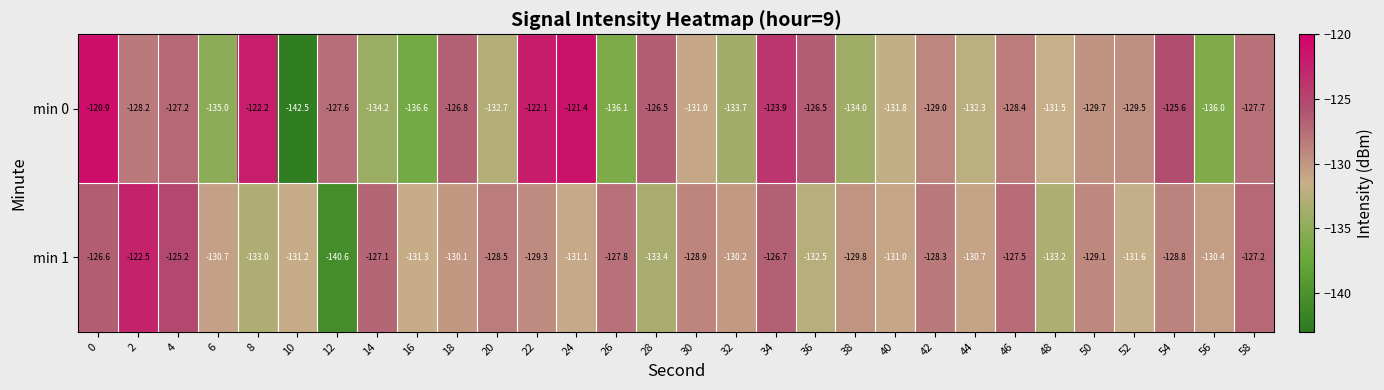

What is the total value across all series at 40?

-262.8